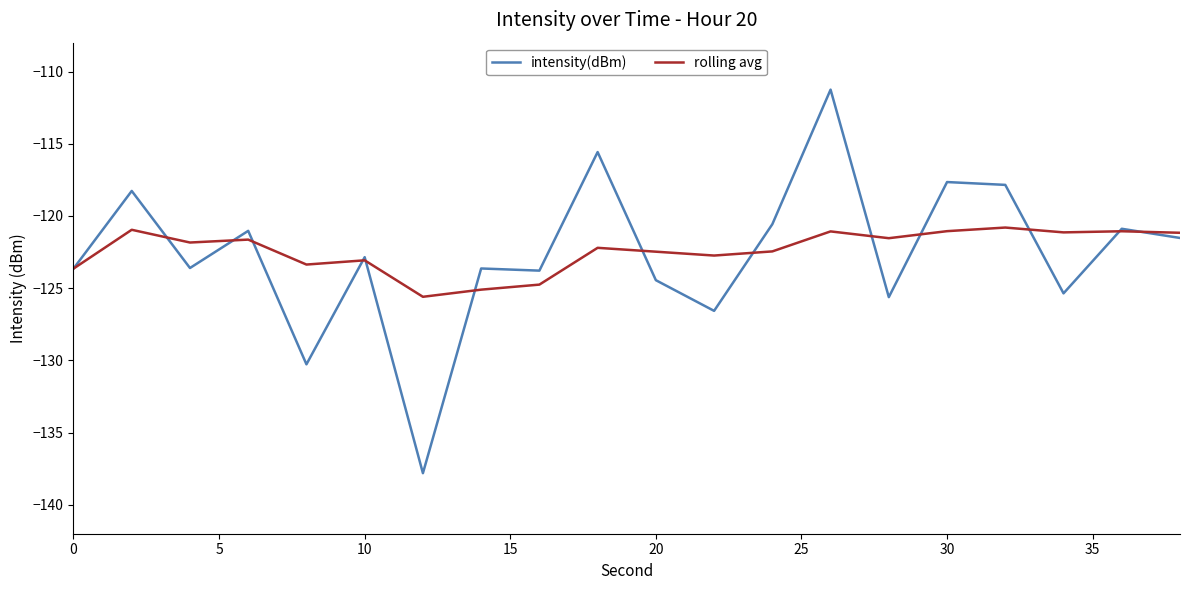

Rank the series by their maximum value, from lowest to highest.

rolling avg, intensity(dBm)